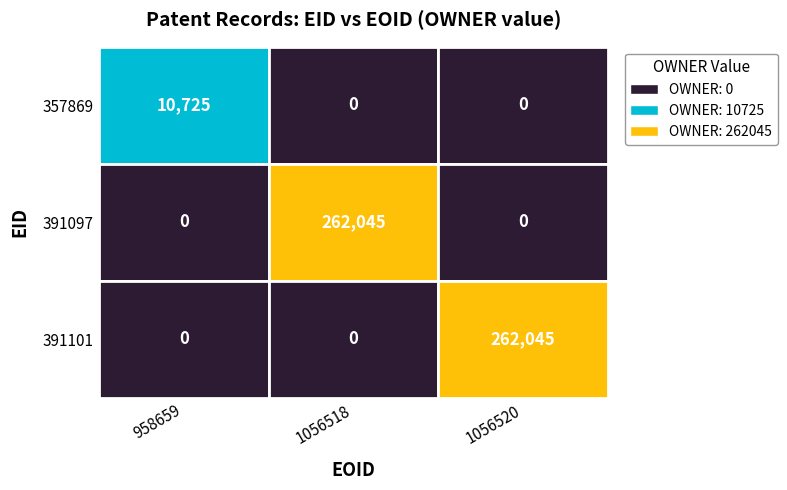

Reading left to right, list all the values displayed in this chart.

357869: 10725	0	0
391097: 0	262045	0
391101: 0	0	262045